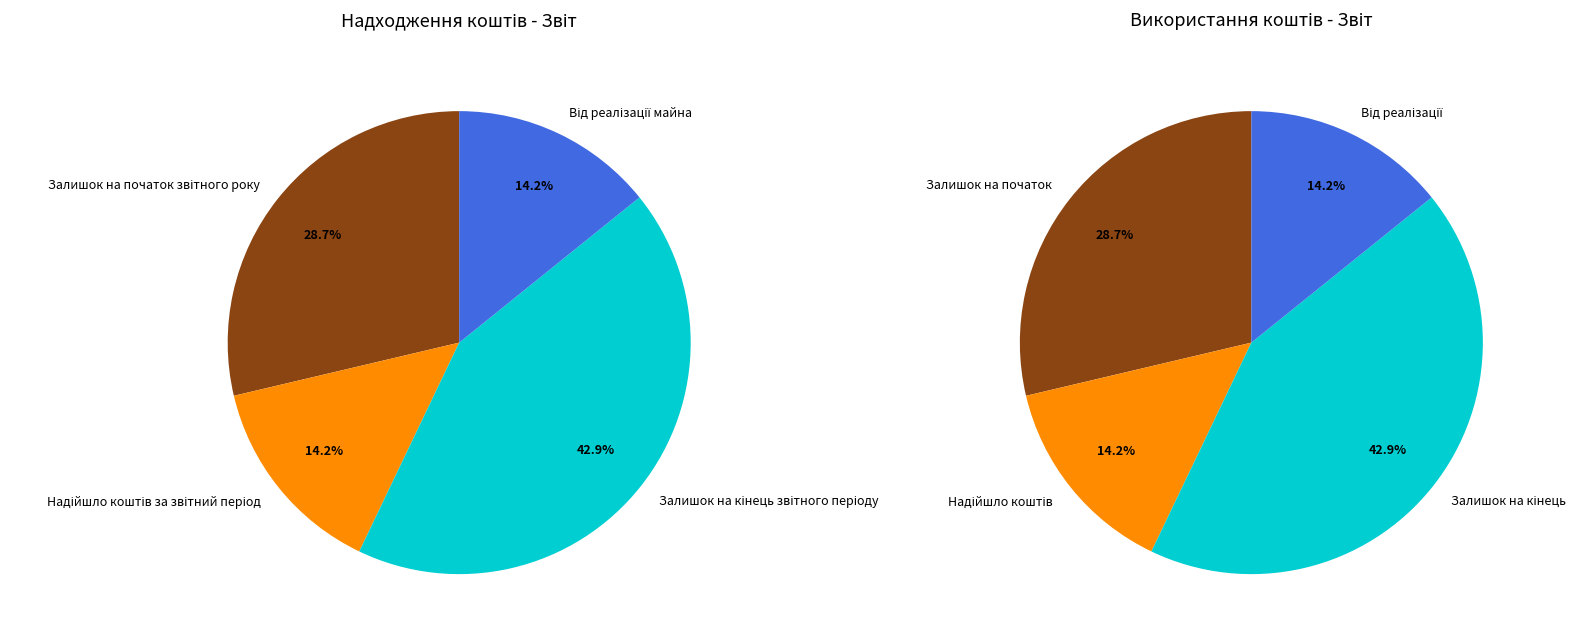

Does Залишок на кінець звітного періоду represent more than half of the total?

No